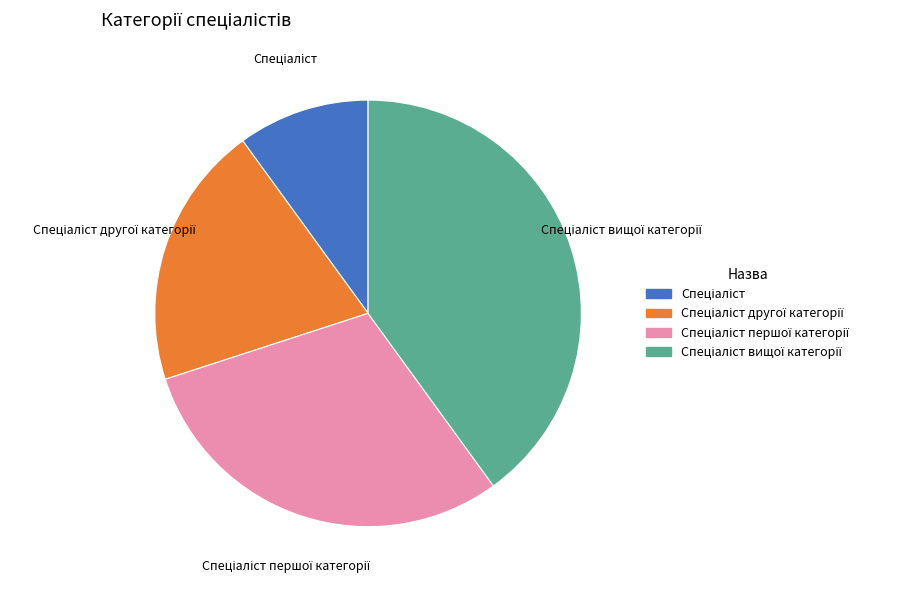

Is there any slice that represents more than half of the pie?

No